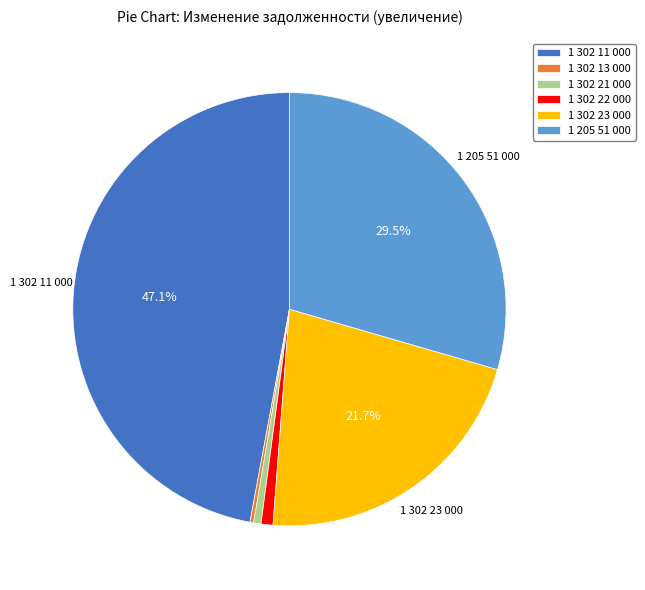

To the nearest percent, what percentage of the pie is 1 302 11 000?

47%